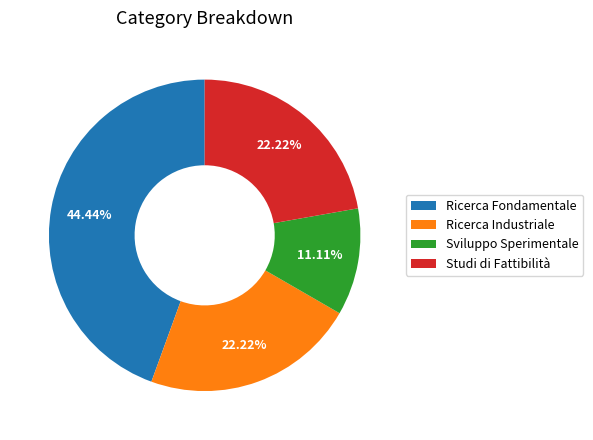

To the nearest percent, what is the combined percentage of Sviluppo Sperimentale and Studi di Fattibilità?

33%